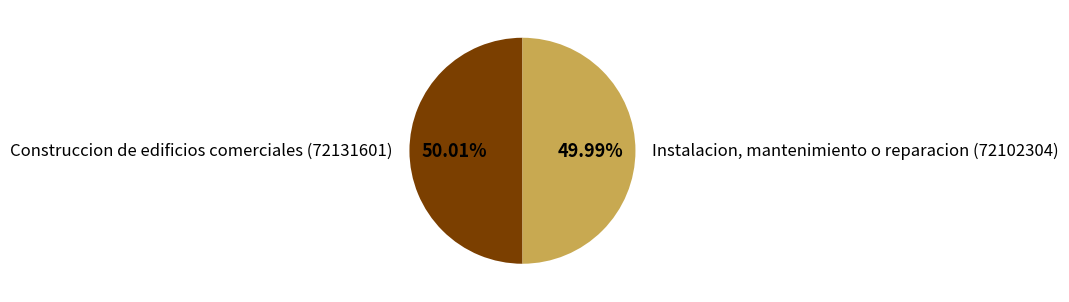

Is there any slice that represents more than half of the pie?

Yes